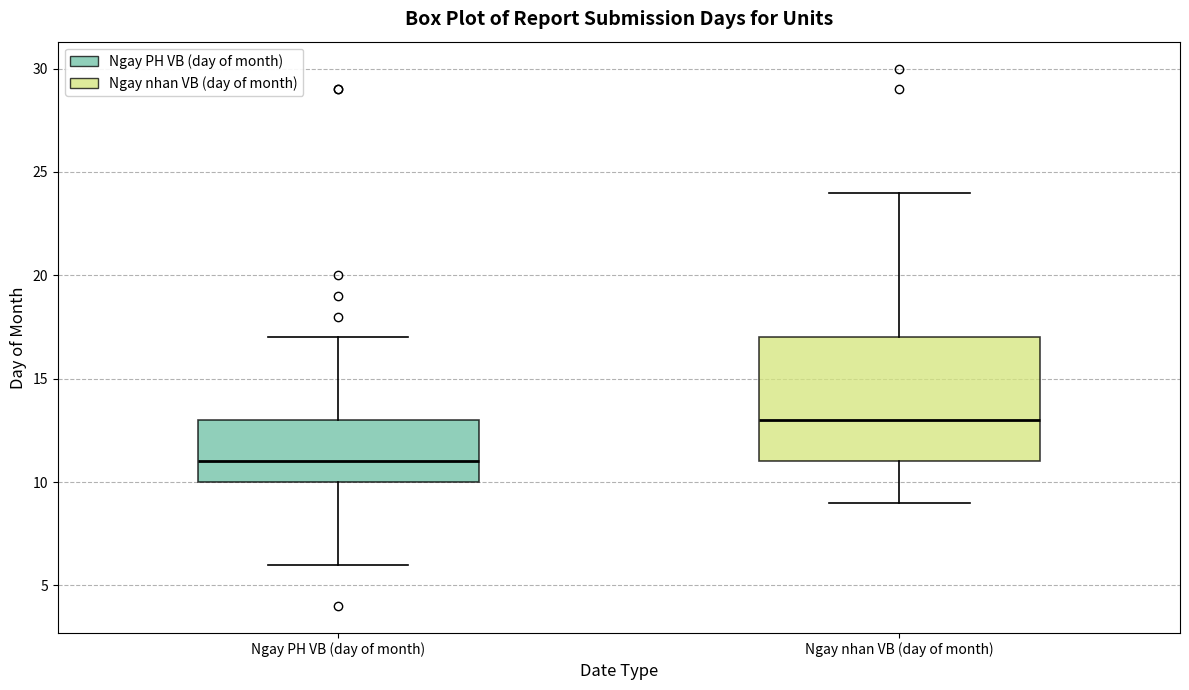

Which box is the tallest, from its lower edge to its upper edge?

Ngay nhan VB (day of month)